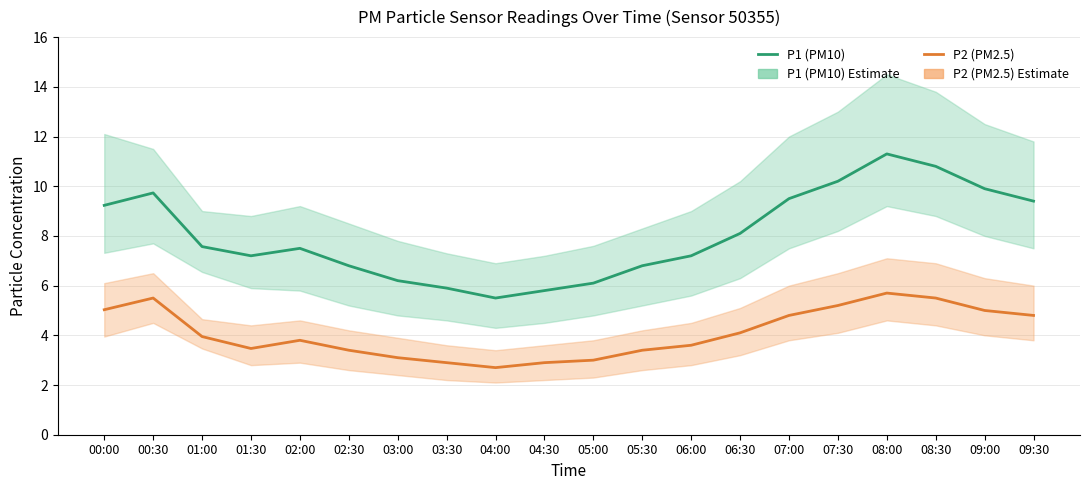

What is the spread (max minus min) of values at 05:30?

3.4